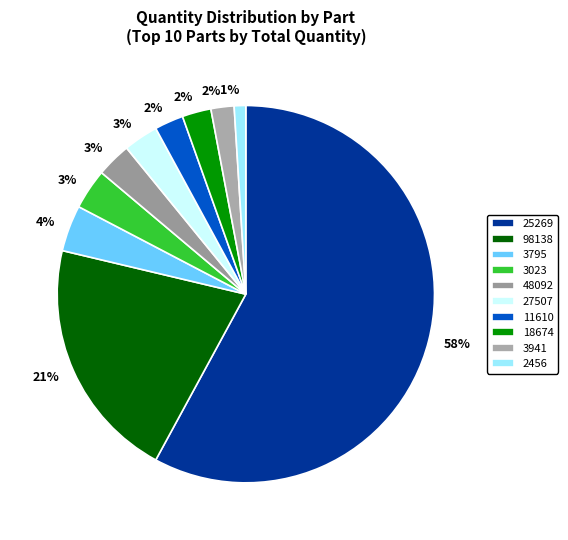

Which category has the biggest portion of the pie?

25269